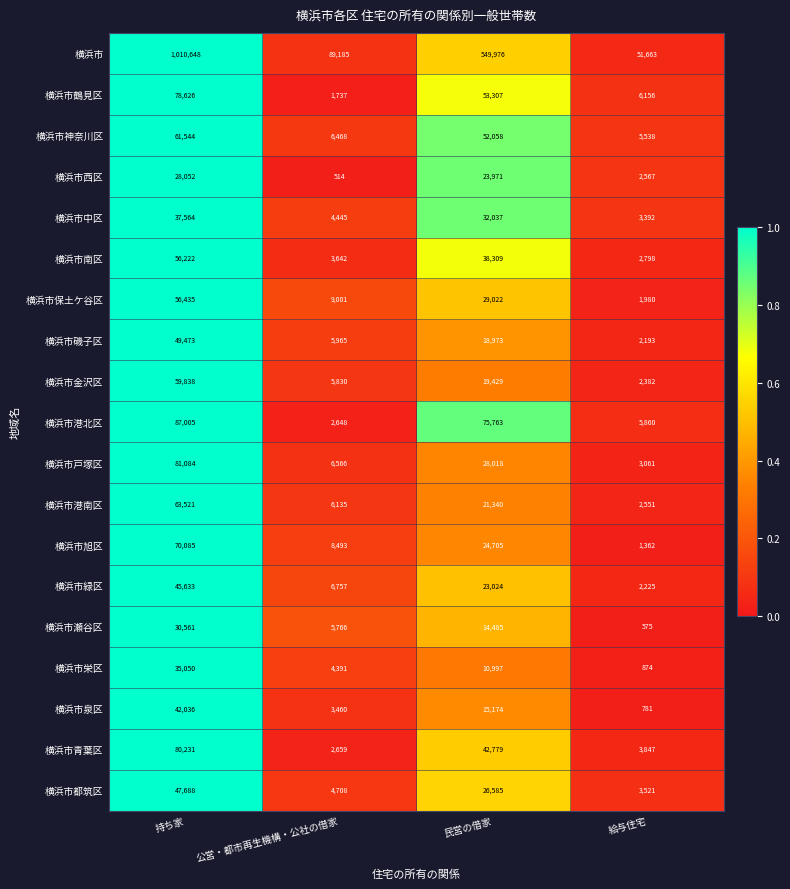

What is the difference between the 横浜市旭区 values at 給与住宅 and 公営・都市再生機構・公社の借家?

7131